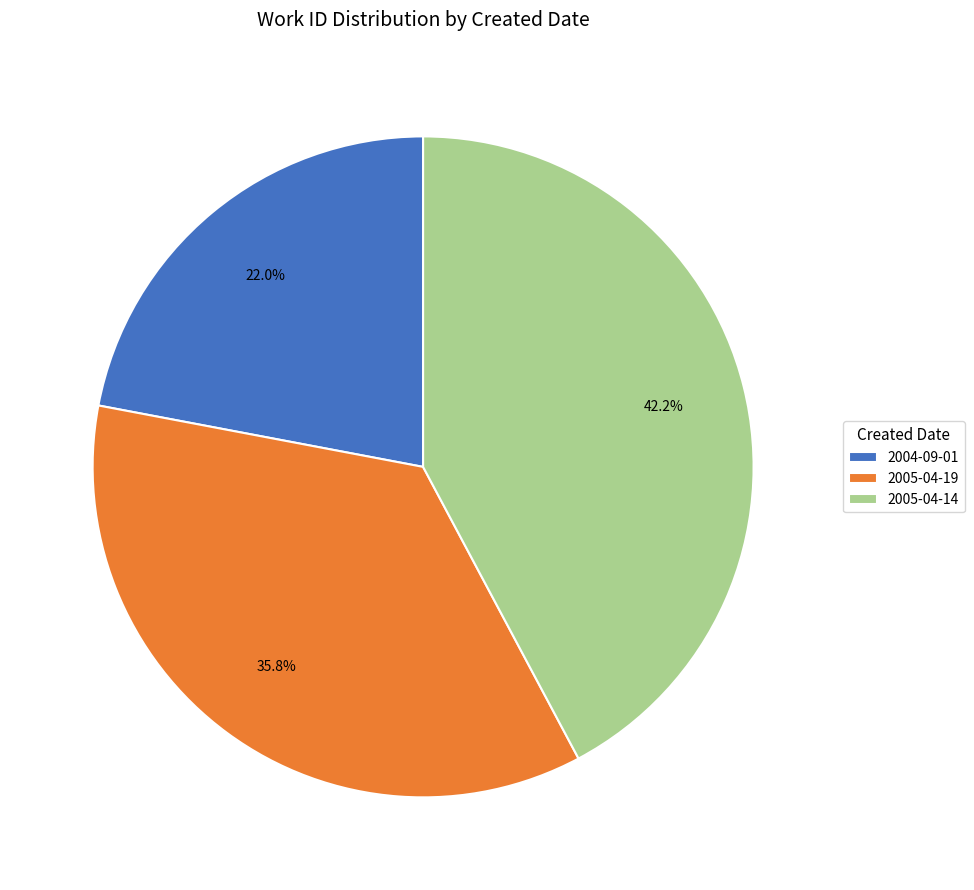

The 2005-04-19 slice represents 22% of the pie. True or false?

False